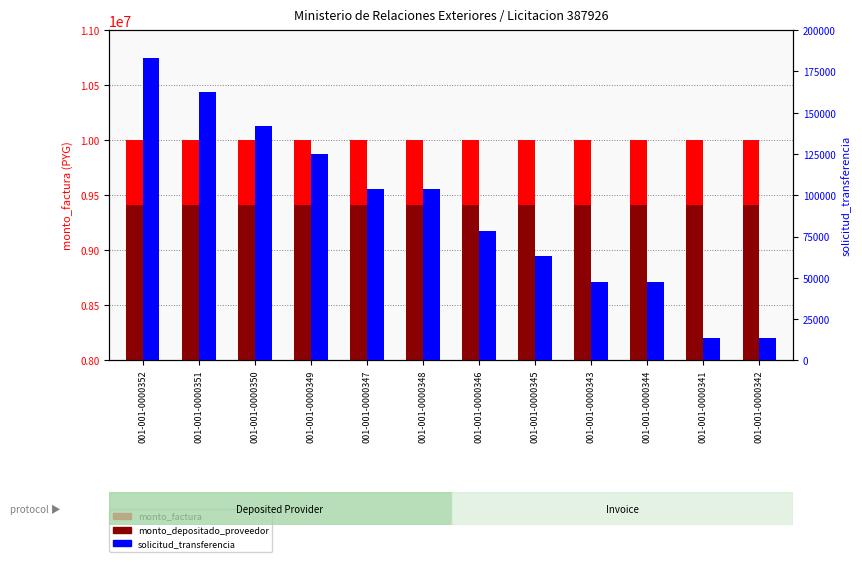

What is the value of the solicitud_transferencia bar at the 1st from the left?

183309